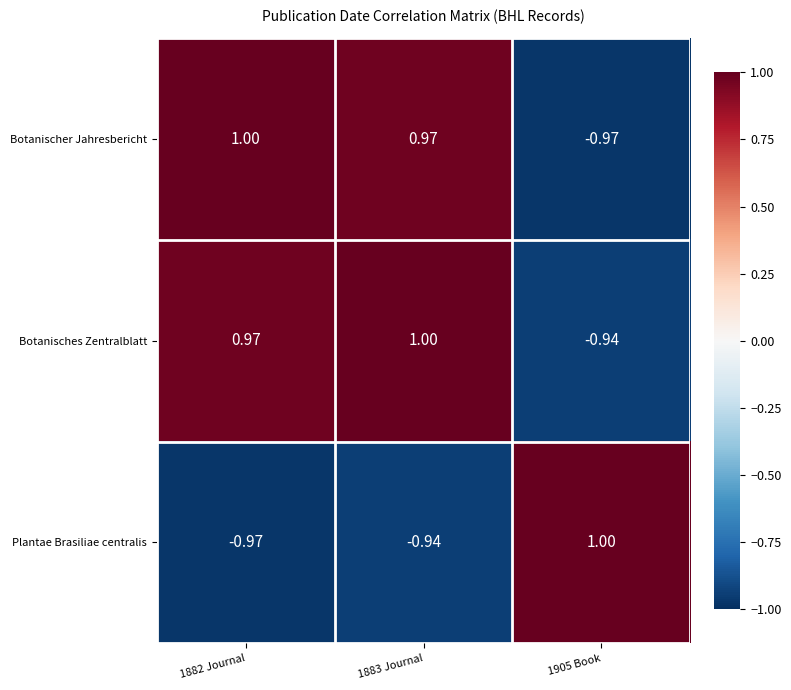

Is the value of Botanisches Zentralblatt at 1882 Journal greater than the value of Plantae Brasiliae centralis at 1882 Journal?

Yes